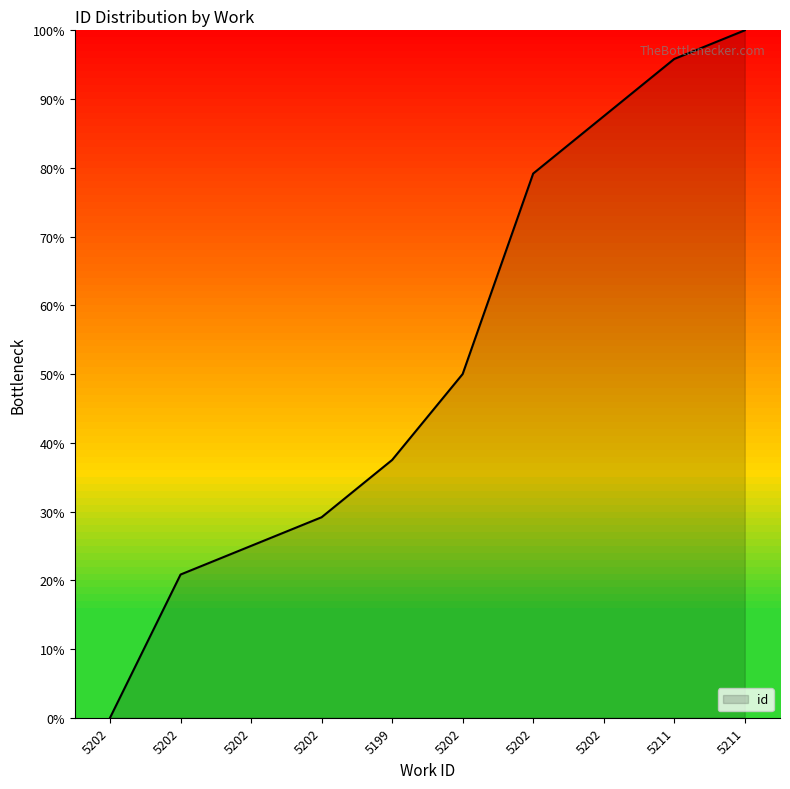

What is the difference between the maximum and minimum values?

100.0